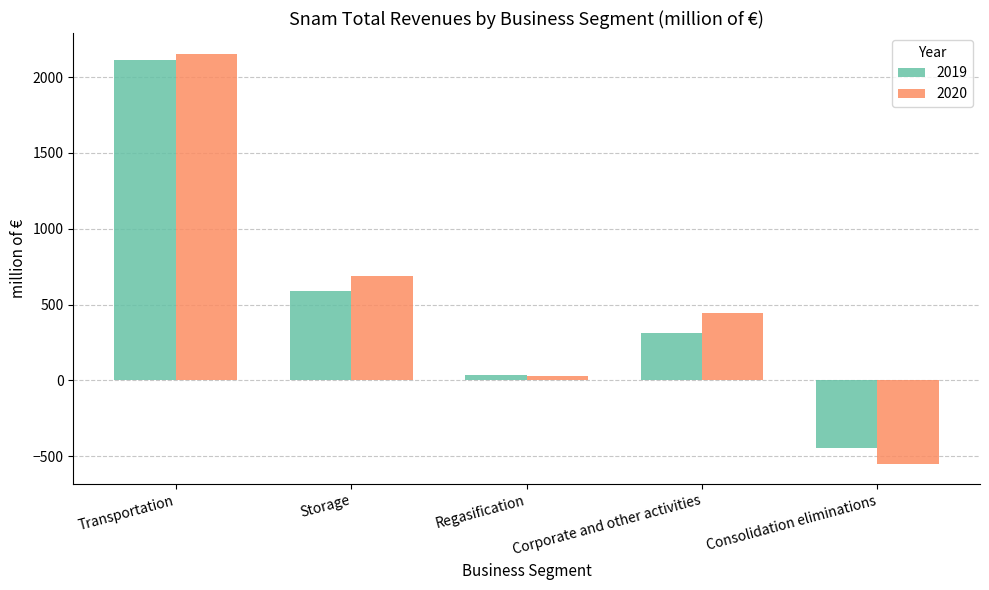

What is the minimum value shown in the chart?

-549